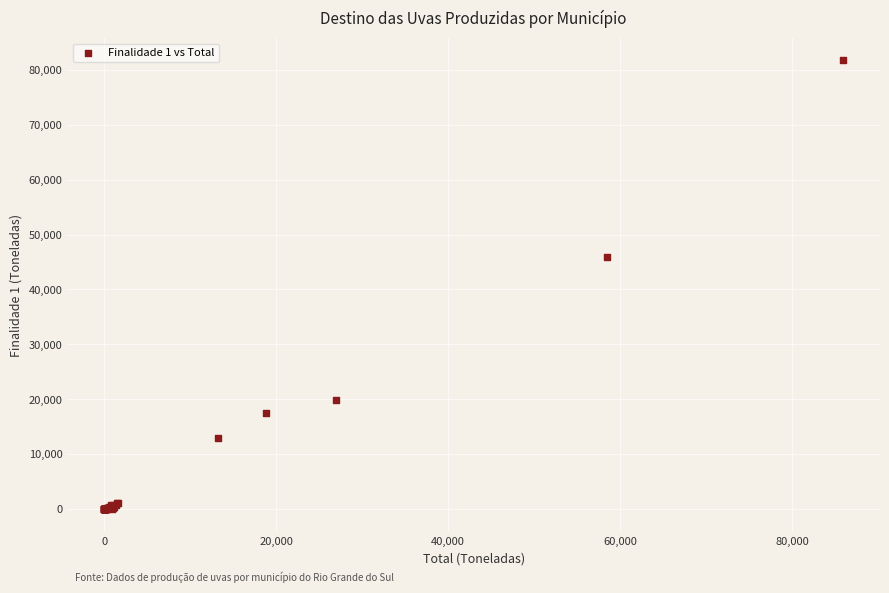

What Y value in the scatter plot is closest to 40837?

45903.2